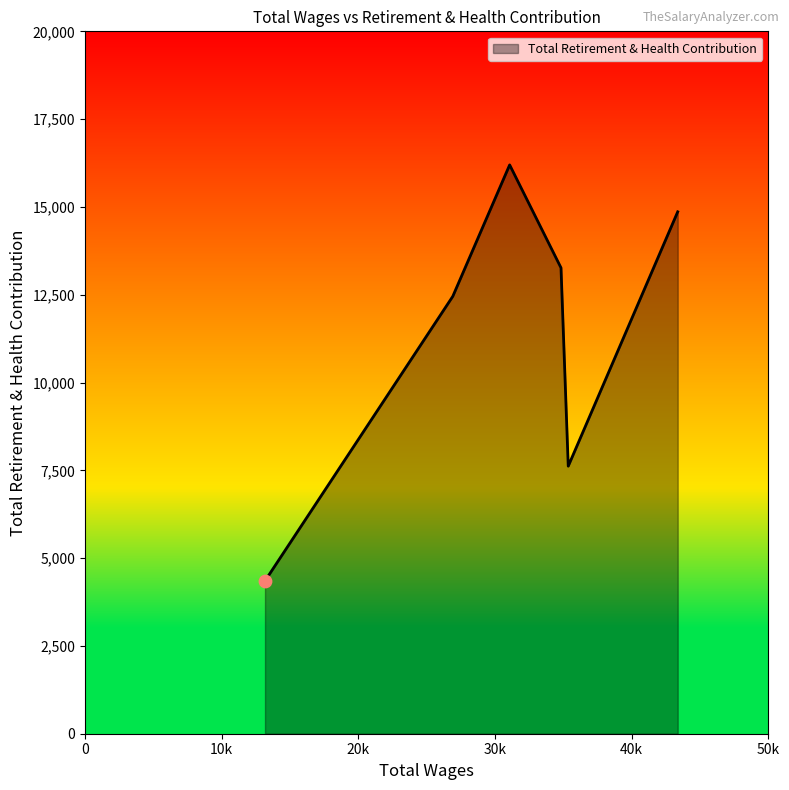

How many interior local peaks (higher than both neighbors) does the data have?

1